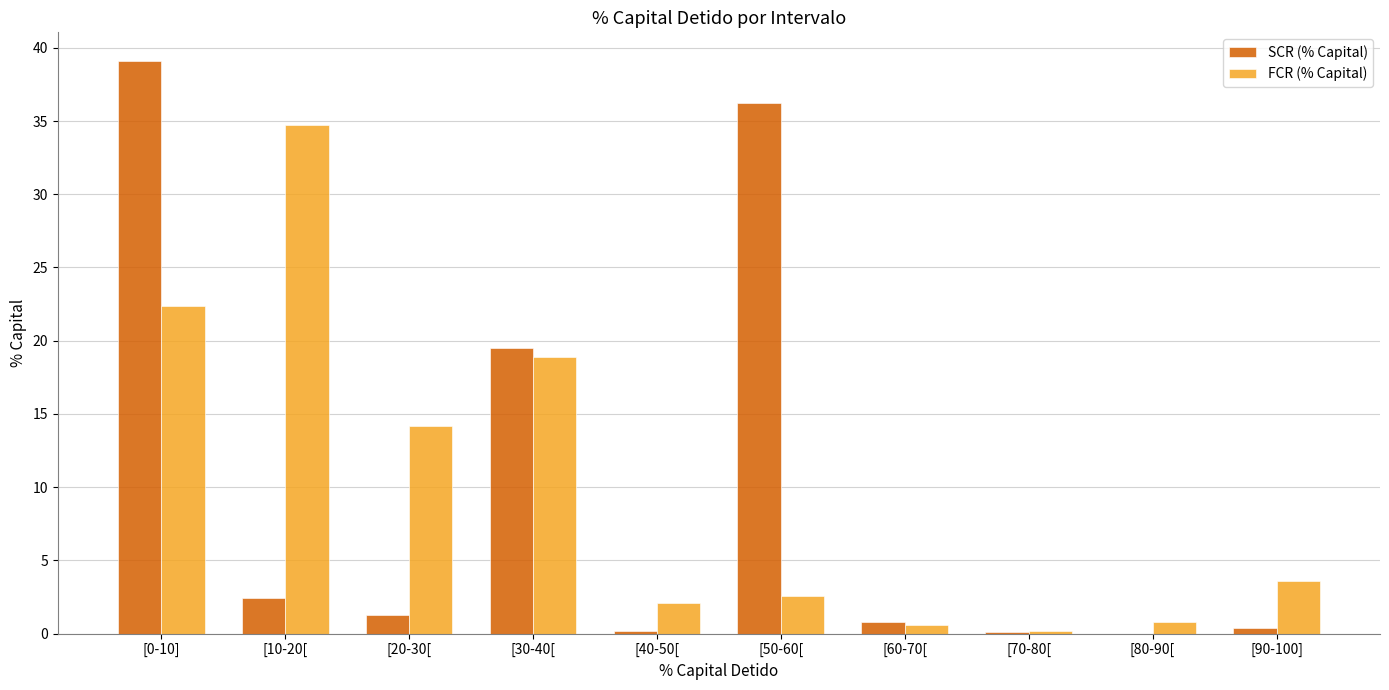

The SCR (% Capital) series shows 5.3 at [30-40[. True or false?

False